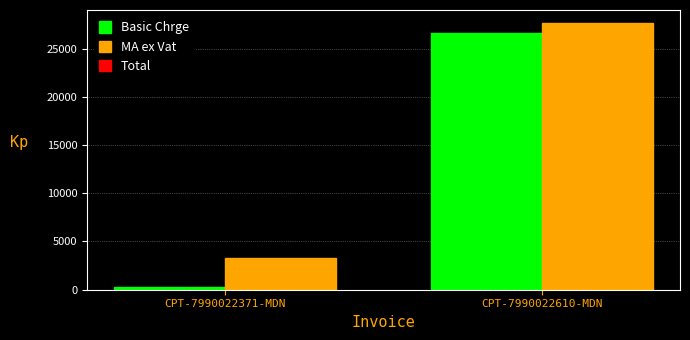

Reading right to left, list all the values displayed in this chart.

Basic Chrge: 26603.0	260.0
MA ex Vat: 27610.2	3323.6